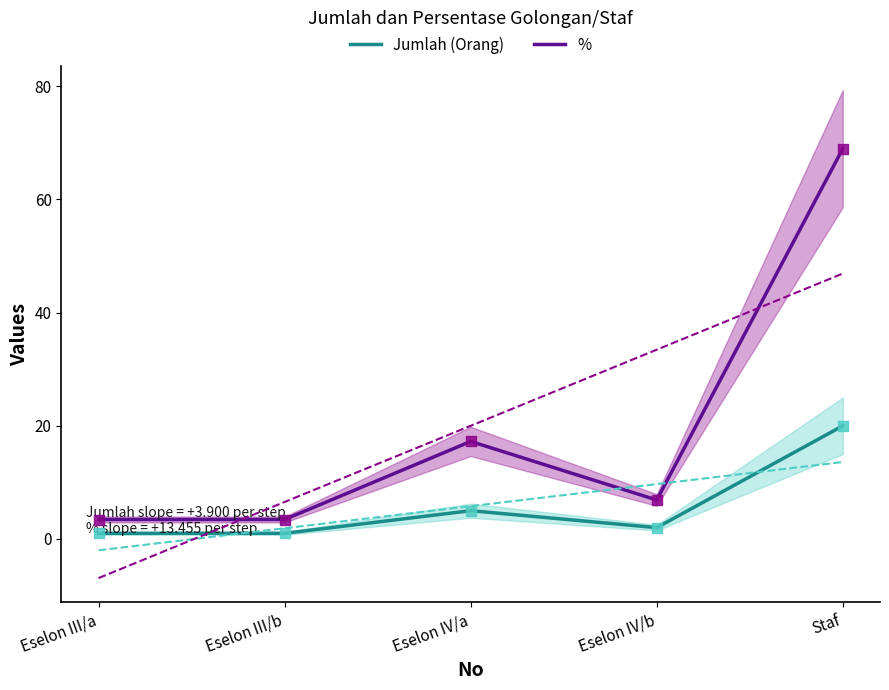

At which category is the sum across all series the highest?

Staf